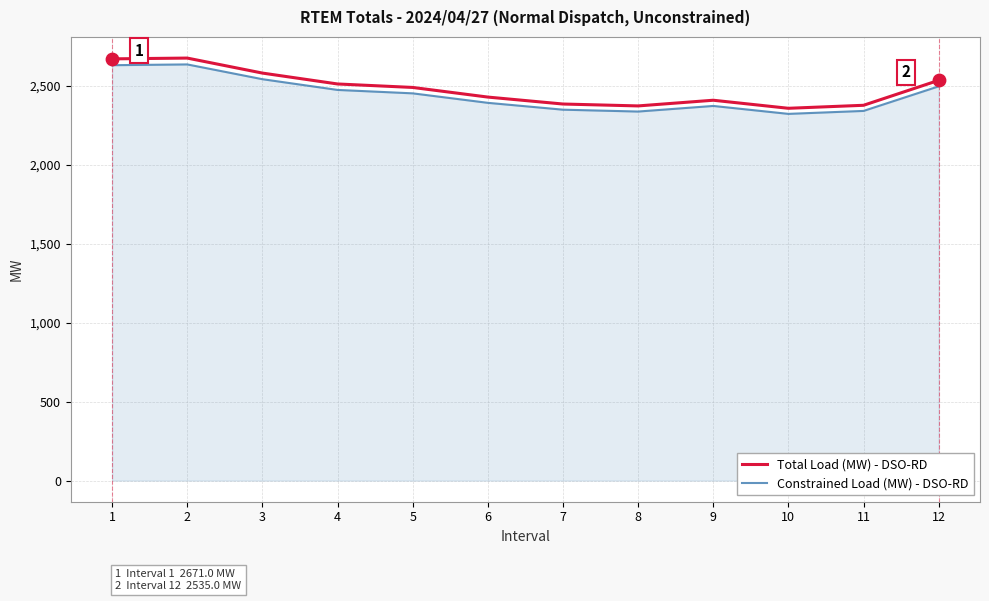

At how many categories does at least one series exceed 2622?

2